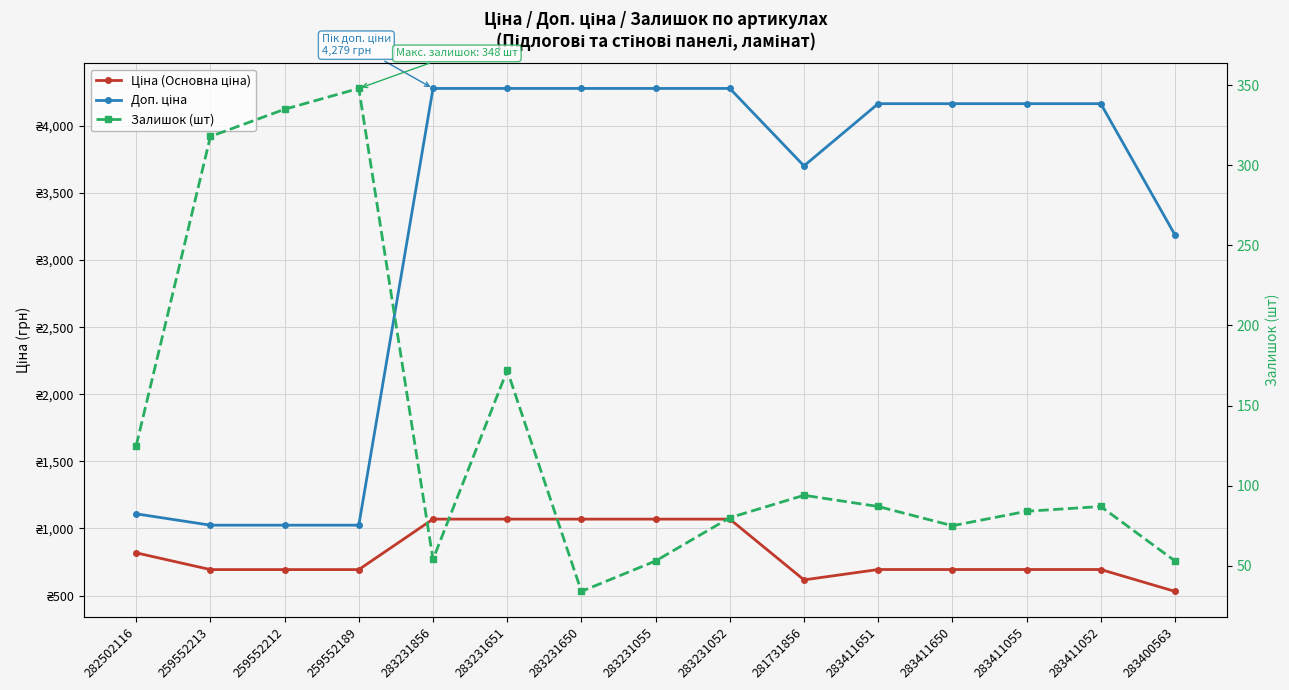

The Ціна (Основна ціна) series shows 1069.8 at 283231650. True or false?

True